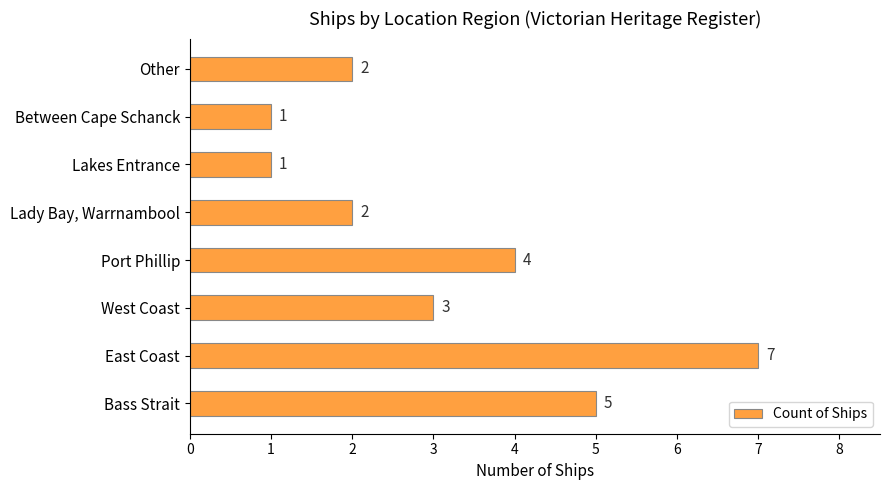

Approximately how many times larger is the value at Lakes Entrance compared to West Coast?

0.3